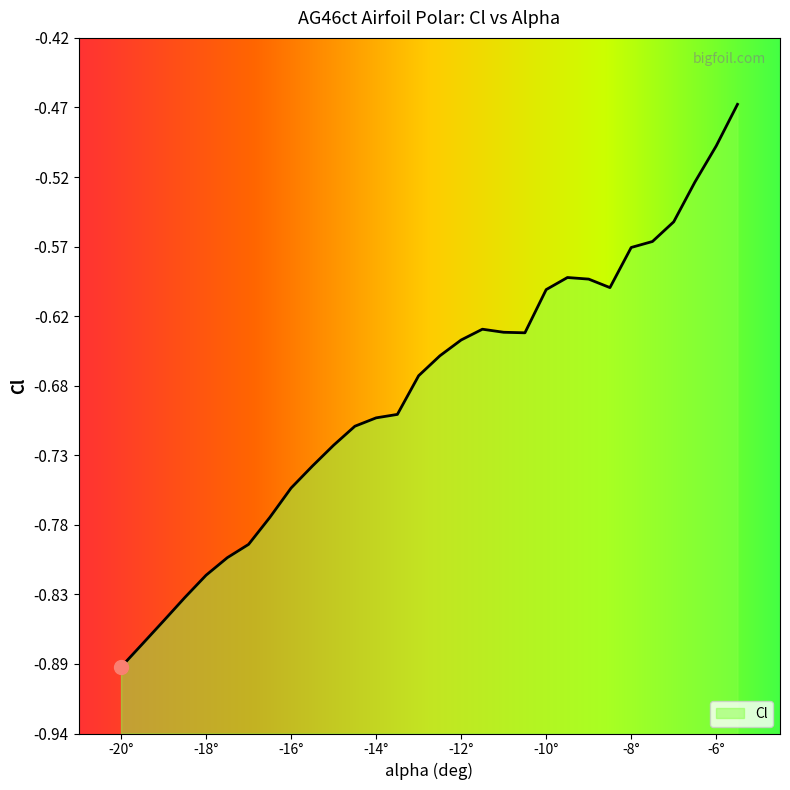

Between -14° and -8°, which is larger?

-8°